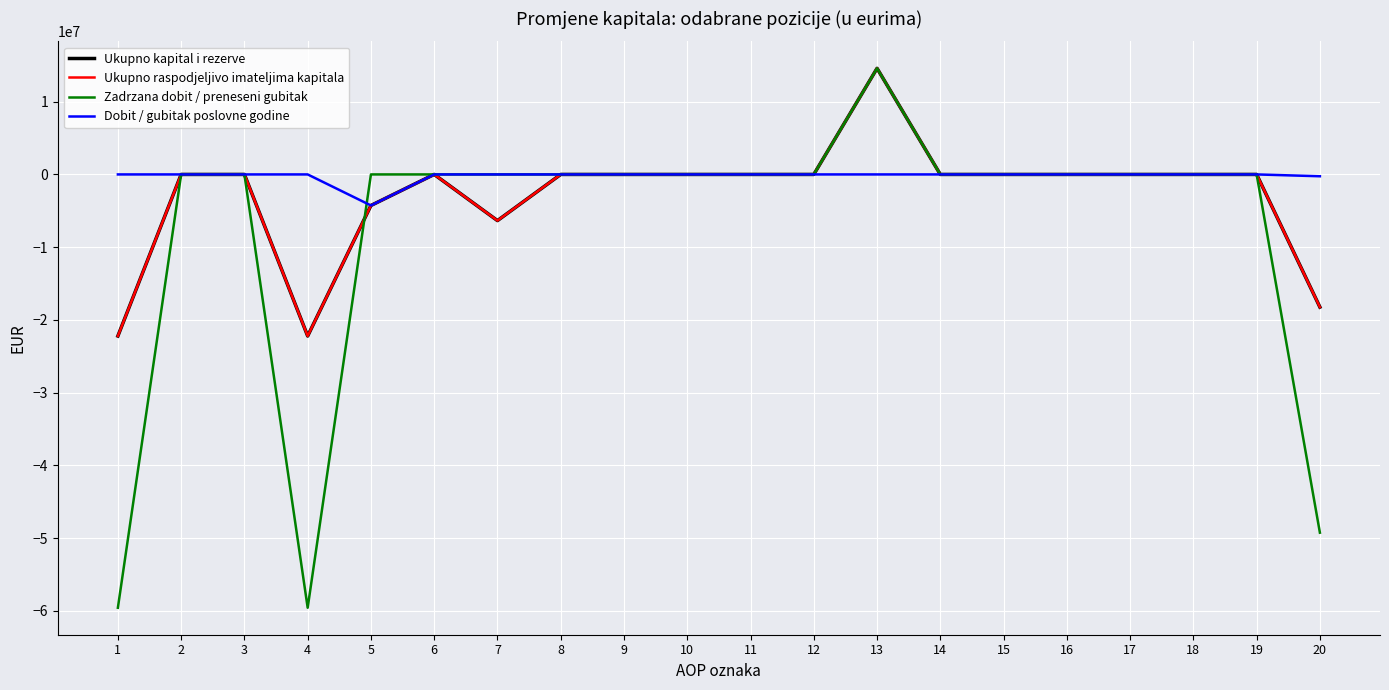

True or false: Ukupno kapital i rezerve and Dobit / gubitak poslovne godine cross at least once.

False